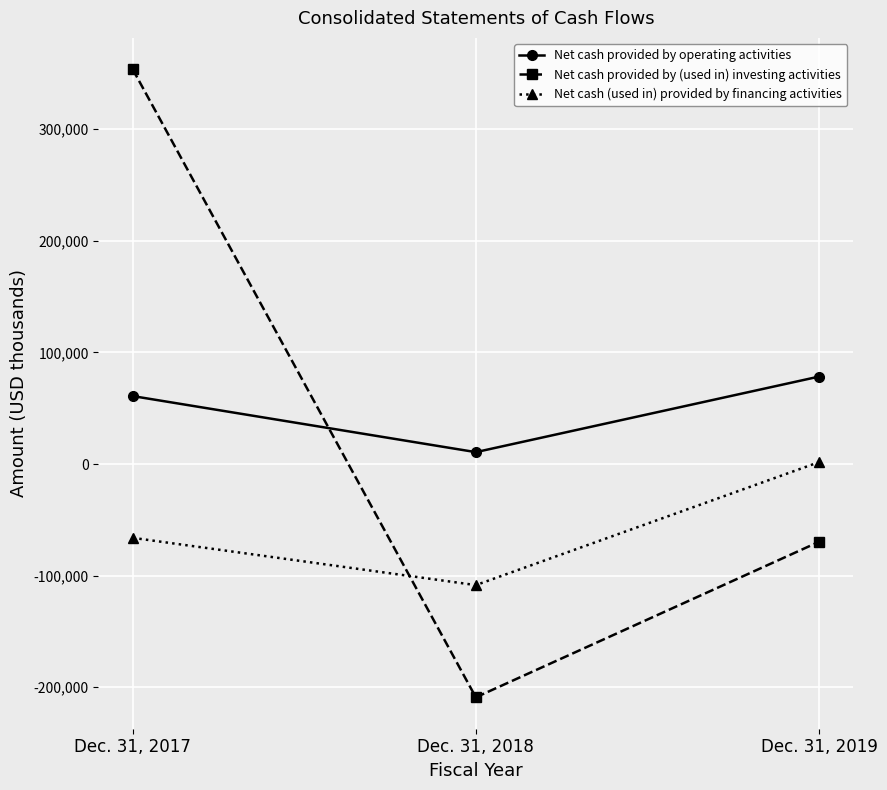

Reading left to right, extract all data points from this chart.

Net cash provided by operating activities: Dec. 31, 2017=60867	Dec. 31, 2018=10627	Dec. 31, 2019=78322
Net cash provided by (used in) investing activities: Dec. 31, 2017=353687	Dec. 31, 2018=-209064	Dec. 31, 2019=-69730
Net cash (used in) provided by financing activities: Dec. 31, 2017=-66150	Dec. 31, 2018=-108515	Dec. 31, 2019=1656